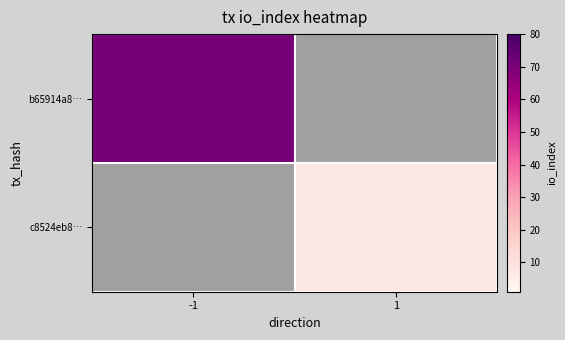

At how many categories does at least one series exceed 19?

1